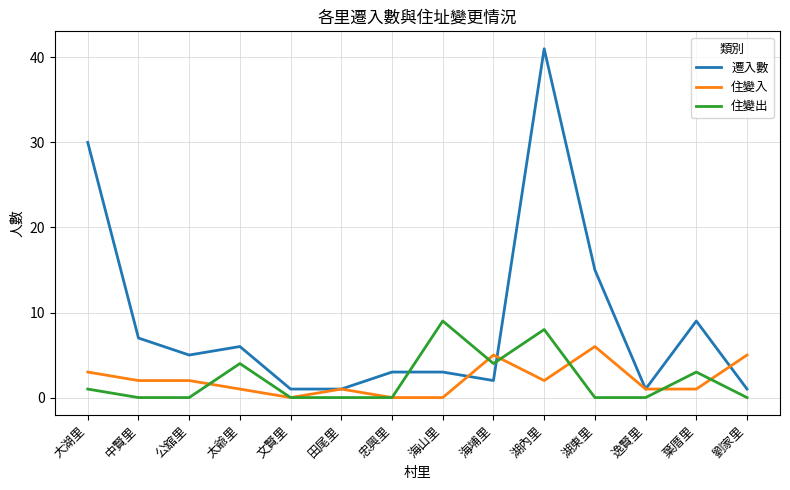

What position from the left is 海山里?

8